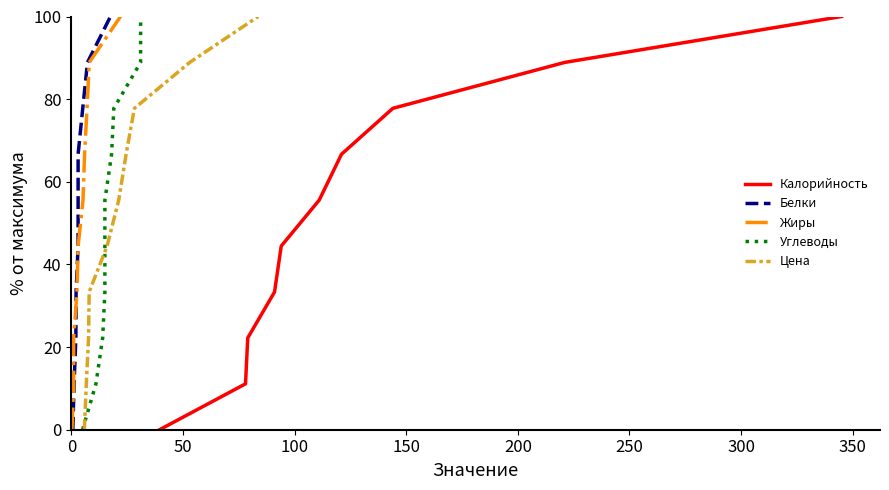

What is the maximum value for Калорийность?

100.0